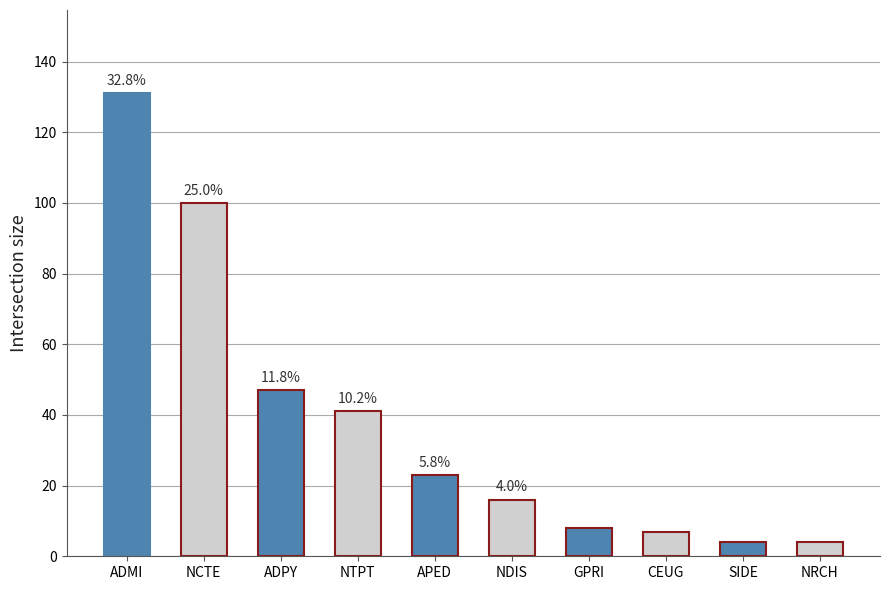

What is the sum of all values?

381